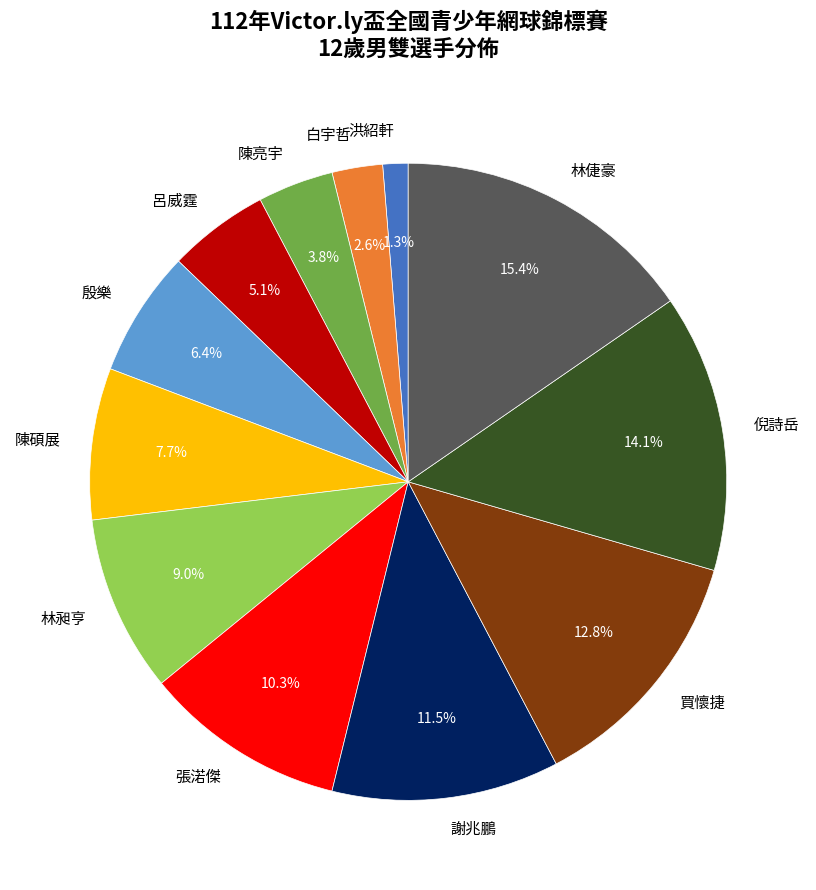

To the nearest percent, what is the difference between the 林倢豪 and 呂威霆 slice percentages?

10%